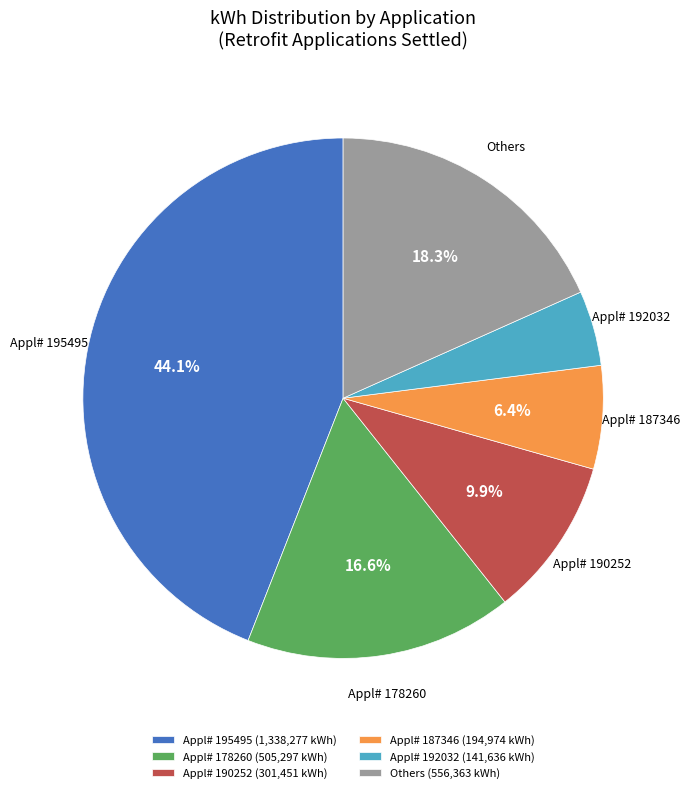

To the nearest percent, what is the average slice percentage?

17%